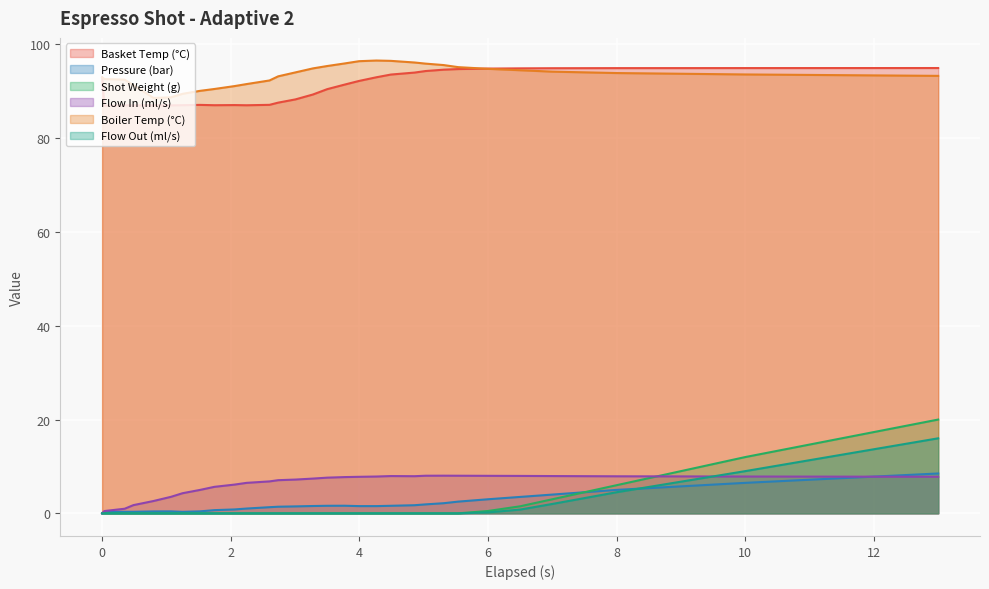

Reading left to right, what are all the values shown in this chart?

water_temperature_basket: 93.0	86.9	87.0	87.0	87.0	87.0	87.0	87.1	87.0	87.1	87.0	87.1	87.6	88.3	89.3	90.5	91.4	92.2	93.0	93.6	94.0	94.3	94.6	94.8	94.8	94.9	94.9	95.0	95.0	95.0
pressure: 0.0	0.3	0.3	0.3	0.4	0.4	0.3	0.4	0.7	0.8	1.0	1.3	1.4	1.5	1.6	1.6	1.6	1.5	1.5	1.6	1.7	1.9	2.2	2.5	3.0	3.5	4.0	5.0	6.5	8.5
current_total_shot_weight: 0.0	0.0	0.0	0.0	0.0	0.0	0.0	0.0	0.0	0.0	0.0	0.0	0.0	0.0	0.0	0.0	0.0	0.0	0.0	0.0	0.0	0.0	0.0	0.0	0.5	1.5	3.0	6.0	12.0	20.0
flow_in: 0.0	0.5	1.0	1.8	2.6	3.5	4.3	5.0	5.7	6.1	6.5	6.8	7.1	7.2	7.4	7.6	7.7	7.8	7.8	8.0	7.9	8.0	8.0	8.0	8.0	8.0	8.0	7.9	7.8	7.8
water_temperature_in: 93.0	92.6	92.5	91.3	88.6	88.7	89.5	90.1	90.5	91.1	91.5	92.3	93.2	94.0	94.9	95.4	96.0	96.4	96.6	96.5	96.2	95.9	95.6	95.2	94.8	94.5	94.2	93.9	93.6	93.3
flow_out: 0.0	0.0	0.0	0.0	0.0	0.0	0.0	0.0	0.0	0.0	0.0	0.0	0.0	0.0	0.0	0.0	0.0	0.0	0.0	0.0	0.0	0.0	0.0	0.0	0.2	0.8	2.0	4.5	9.0	16.0